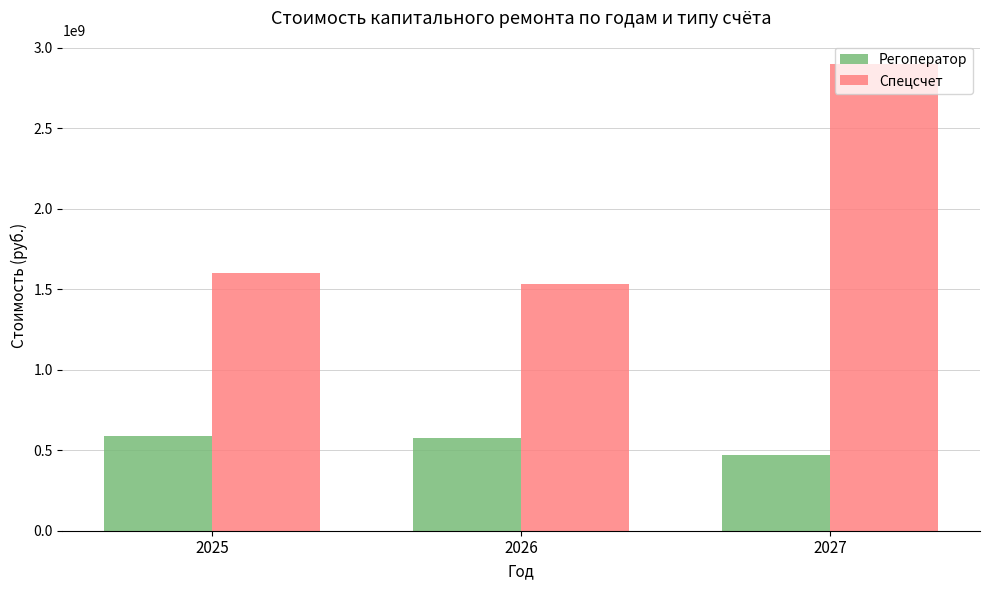

What is the difference between the highest and lowest values at 2025?

1015843234.8